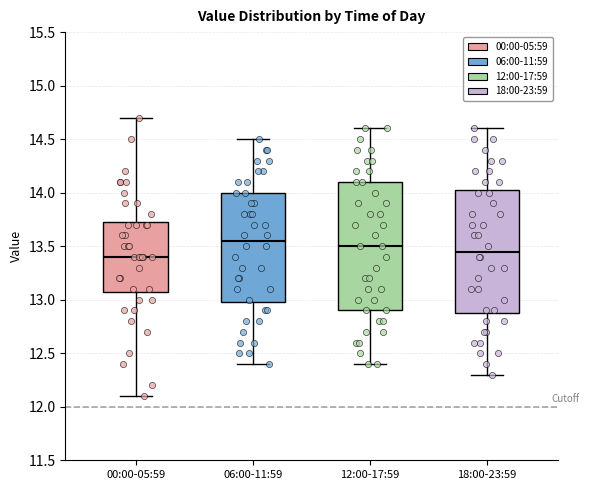

Which box has the highest median line?

06:00-11:59